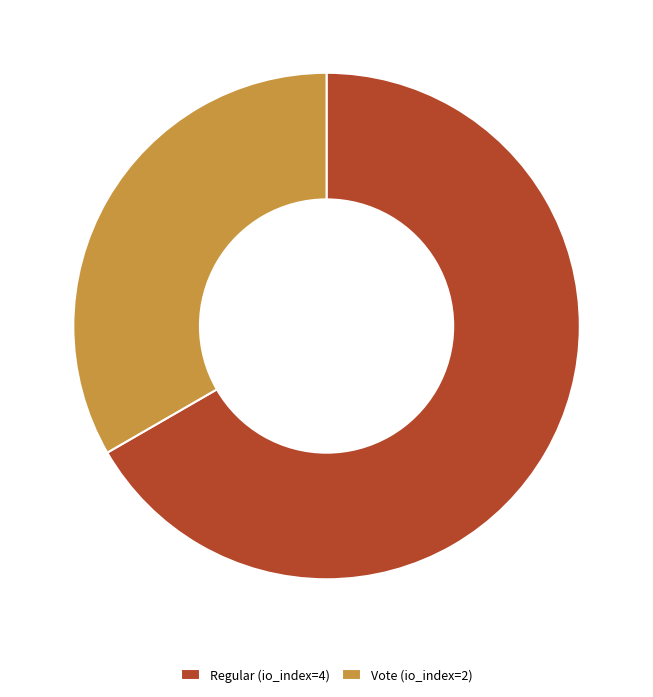

Does Regular (io_index=4) account for over 50% of the chart?

Yes